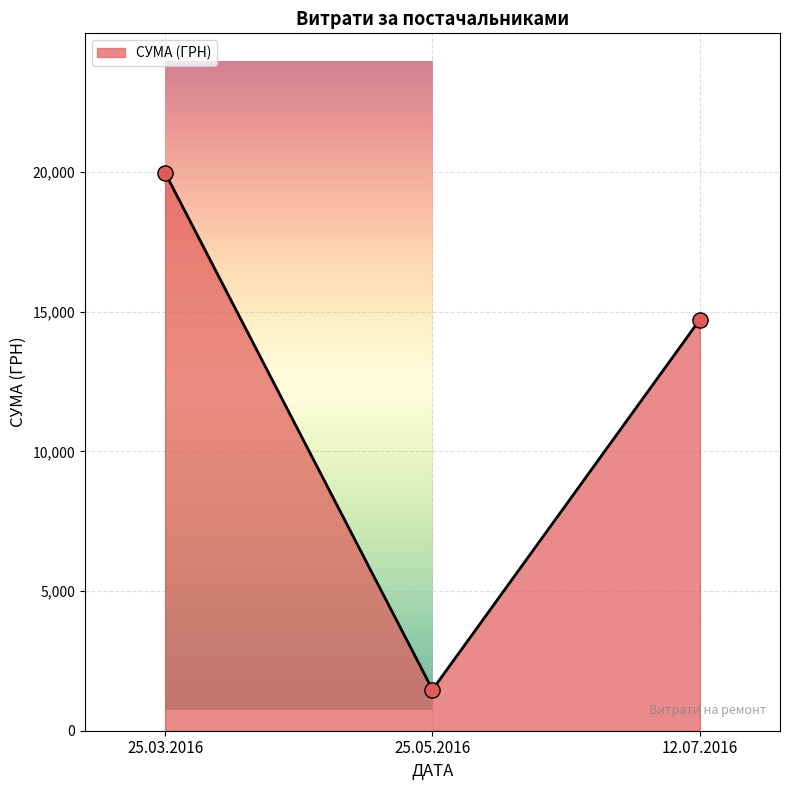

Between 25.05.2016 and 25.03.2016, which is larger?

25.03.2016